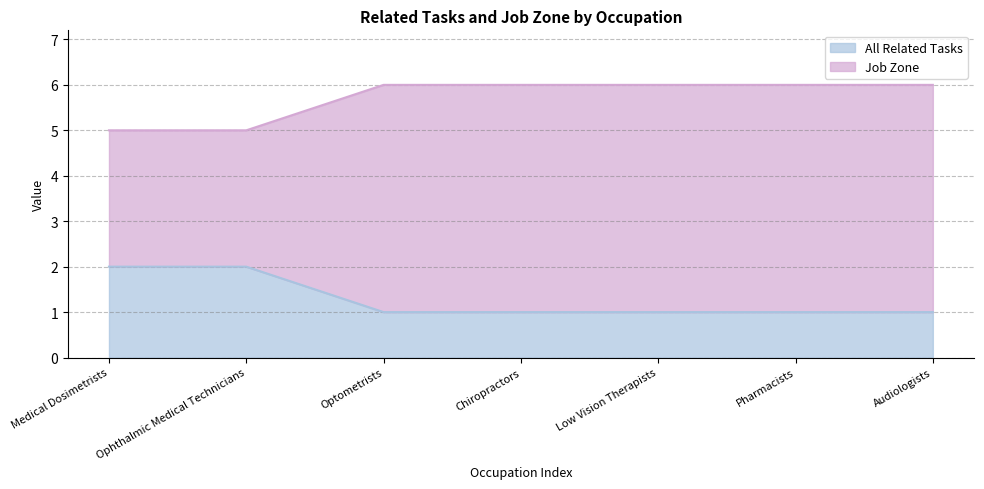

What is the difference between the highest and lowest values at Low Vision Therapists?

5